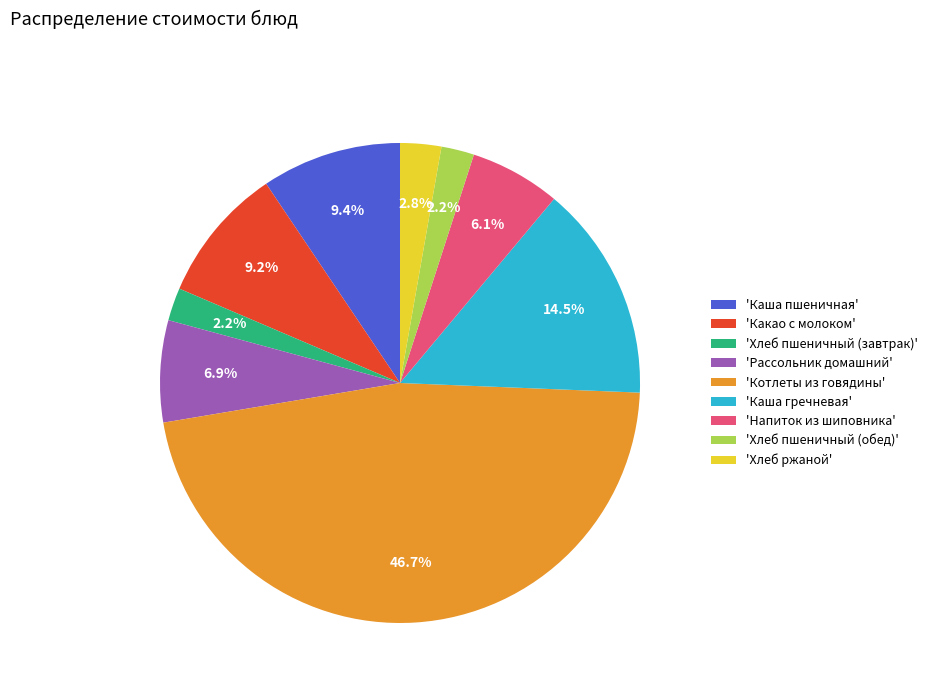

What is the largest slice in the pie chart?

'Котлеты из говядины'